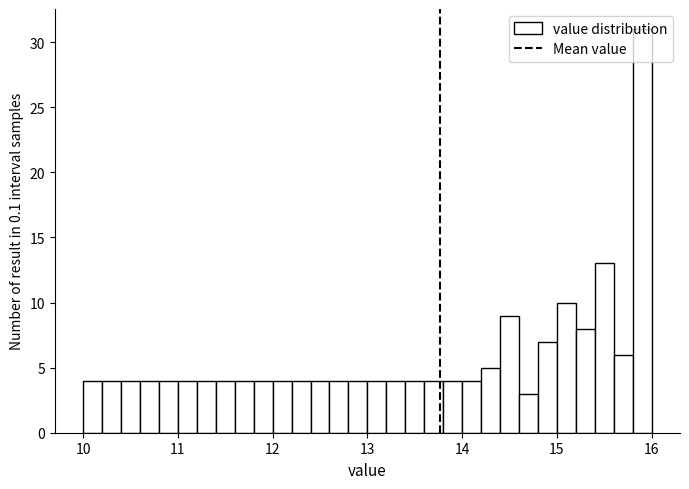

Around what value on the x-axis is the tallest bar? Give the approximate position of its centre, as read against the axis.

15.9